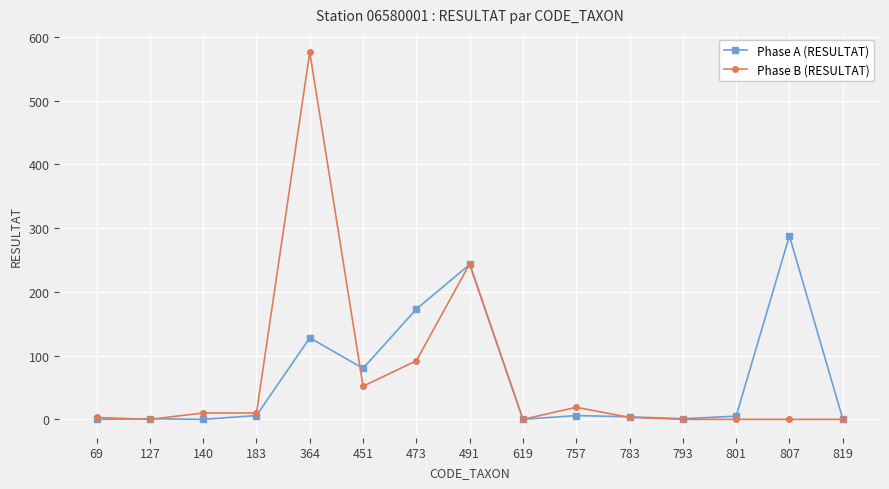

What is the spread (max minus min) of values at 491?

1